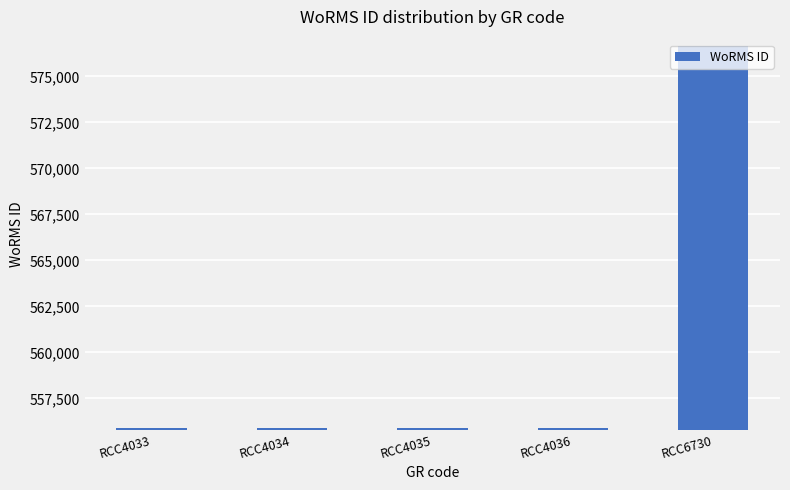

What is the smallest value displayed?

555895